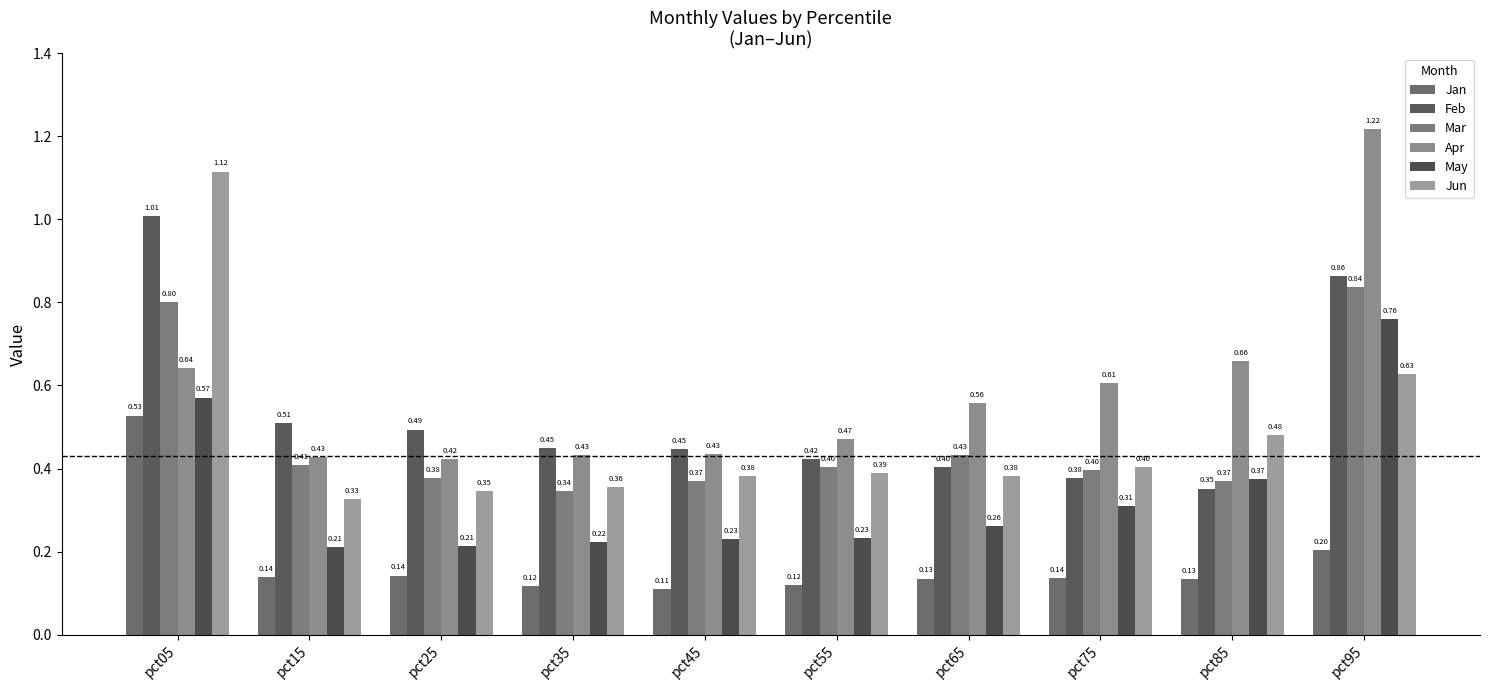

What is the difference between the highest and lowest values at pct75?

0.5